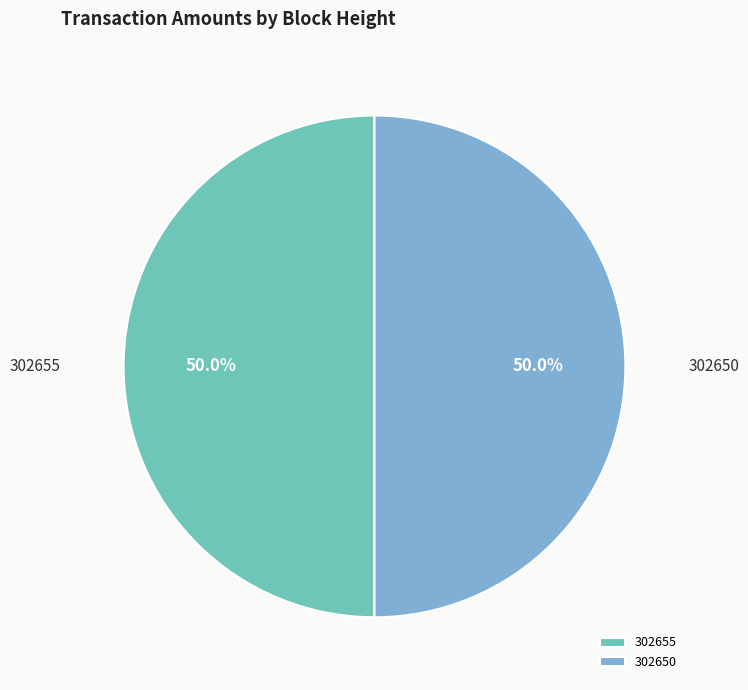

What is the ratio of the value at 302650 to the value at 302655?

1.0